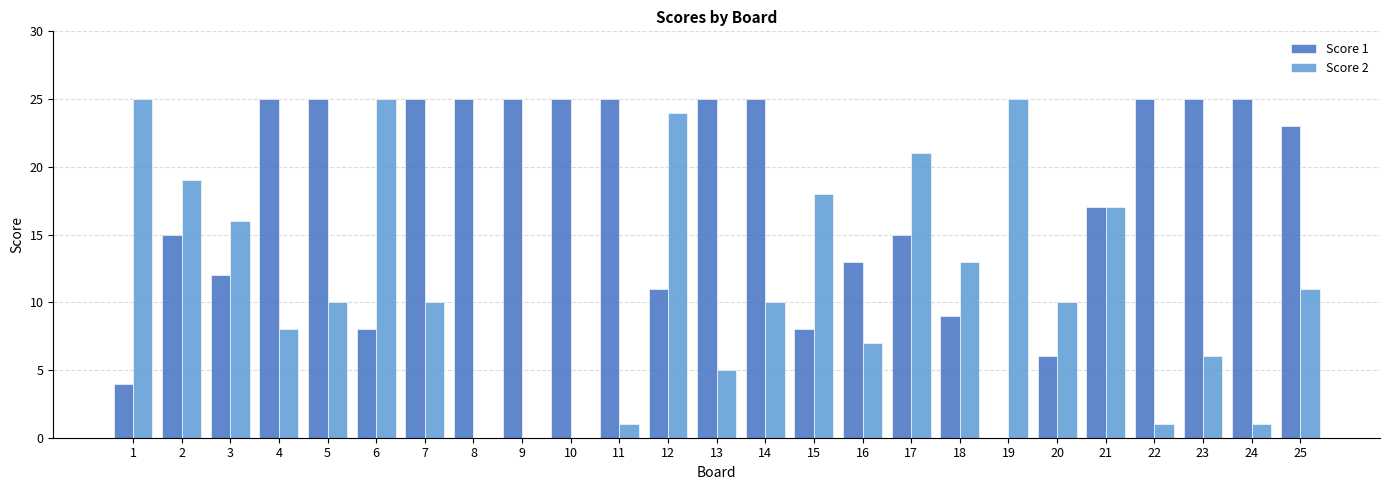

What is the highest value of the Score 2 series?

25